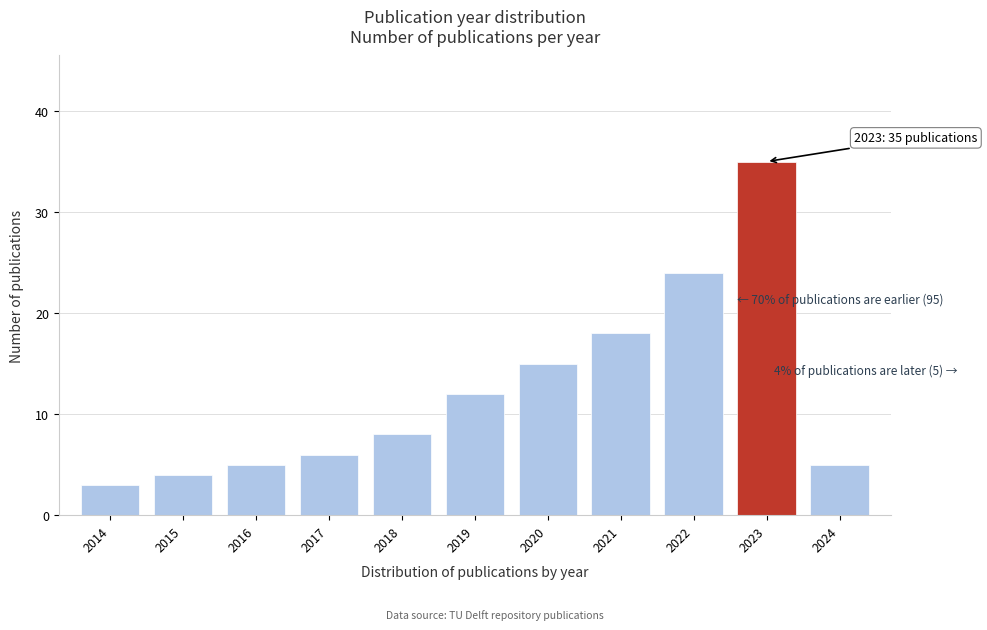

Reading right to left, what are all the values shown in this chart?

5	35	24	18	15	12	8	6	5	4	3